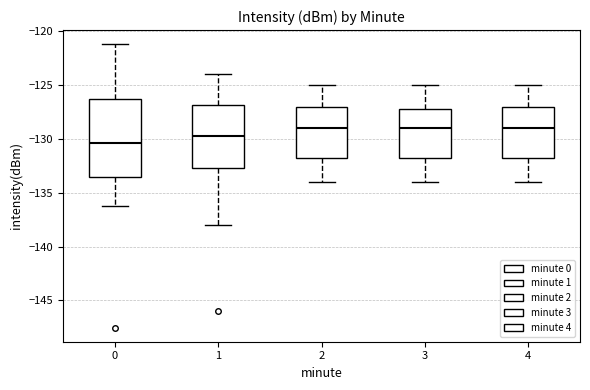

Reading left to right, read every box against the y-axis: the position of its median line, the range the box covers, and the ends of its whiskers. The values are not printed on the chart, so give them approximately, as read against the axis.

0: median -130.5, box -133.5 to -126.5, whiskers -136.5 to -121.0
1: median -129.5, box -132.5 to -127.0, whiskers -138.0 to -124.0
2: median -129.0, box -131.5 to -127.0, whiskers -134.0 to -125.0
3: median -129.0, box -131.5 to -127.0, whiskers -134.0 to -125.0
4: median -129.0, box -131.5 to -127.0, whiskers -134.0 to -125.0